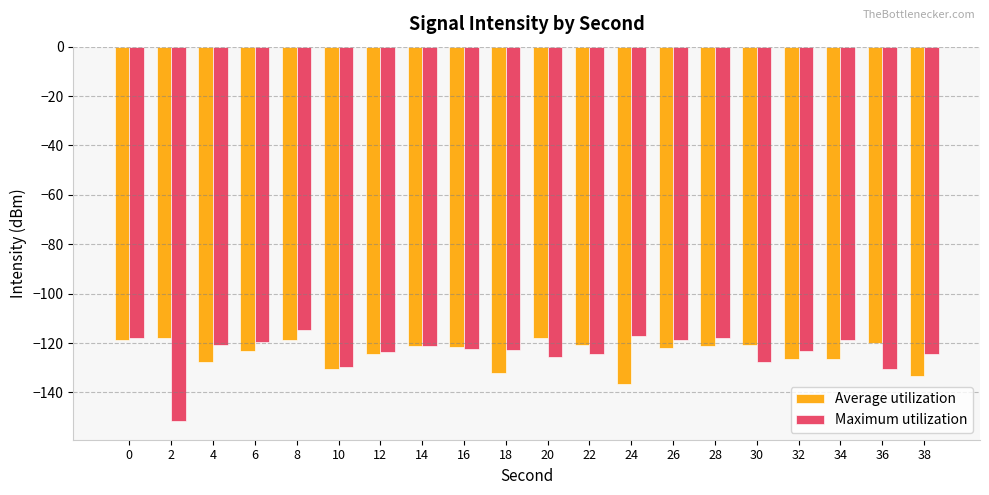

What are all the series names shown in the legend?

Average utilization, Maximum utilization